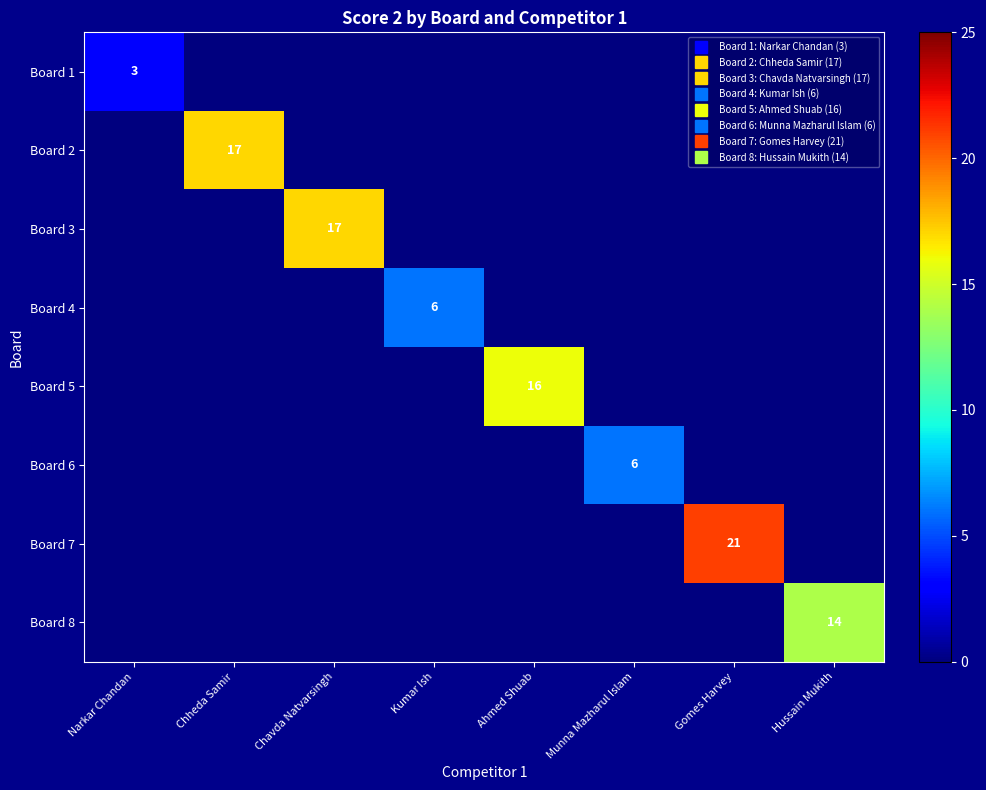

Which series has the largest range (max minus min)?

Board 7